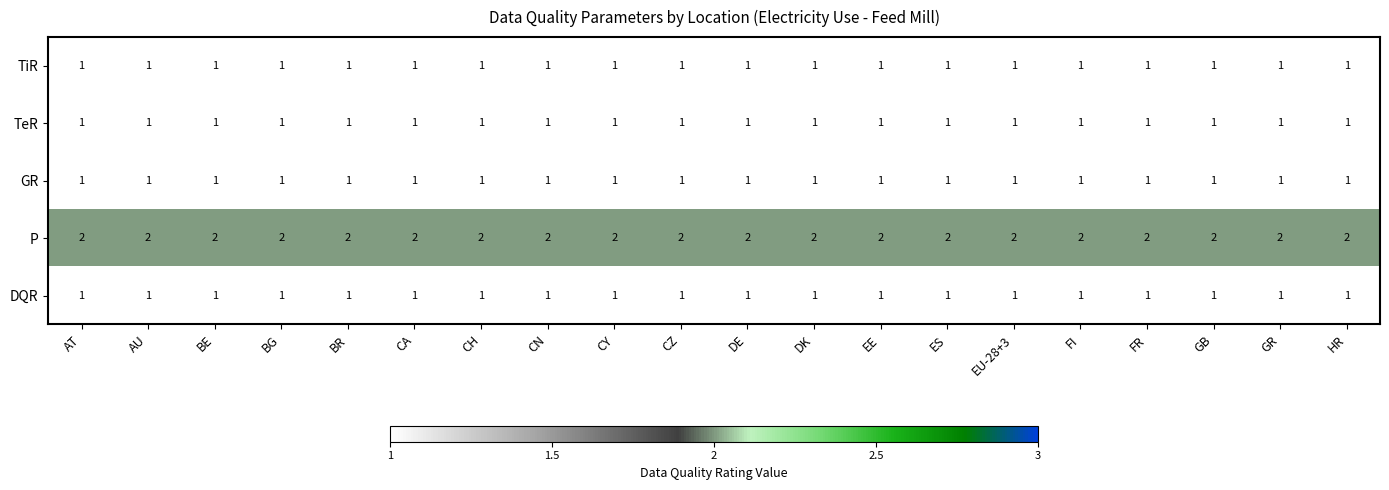

What is the sum of all P values?

40